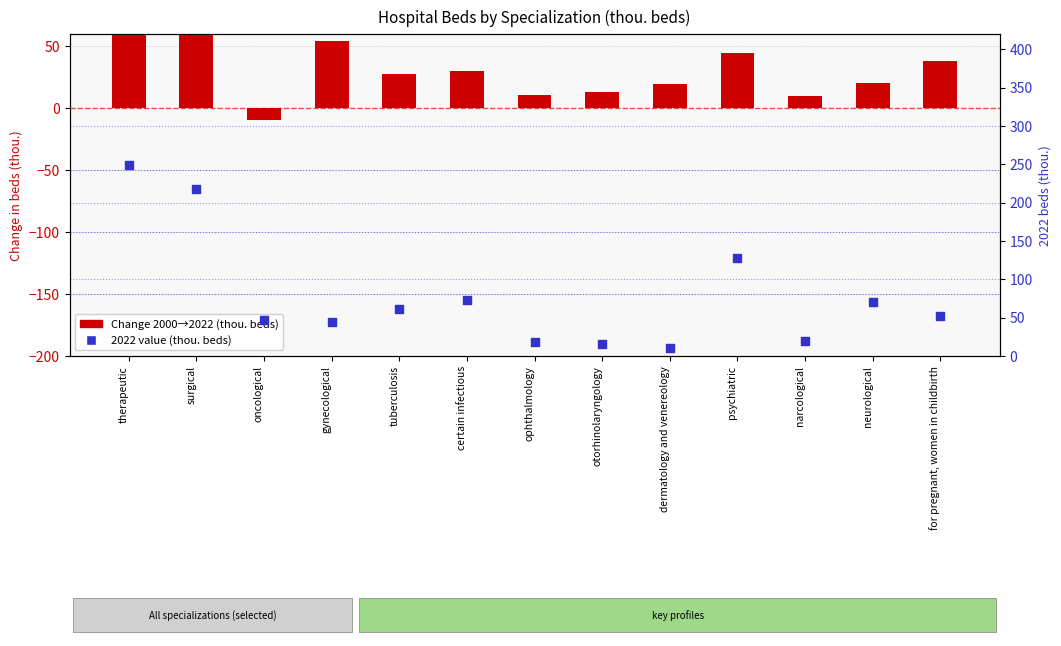

Is the value of Change 2000→2022 (thou. beds) at therapeutic greater than the value of 2022 value (thou. beds) at oncological?

Yes